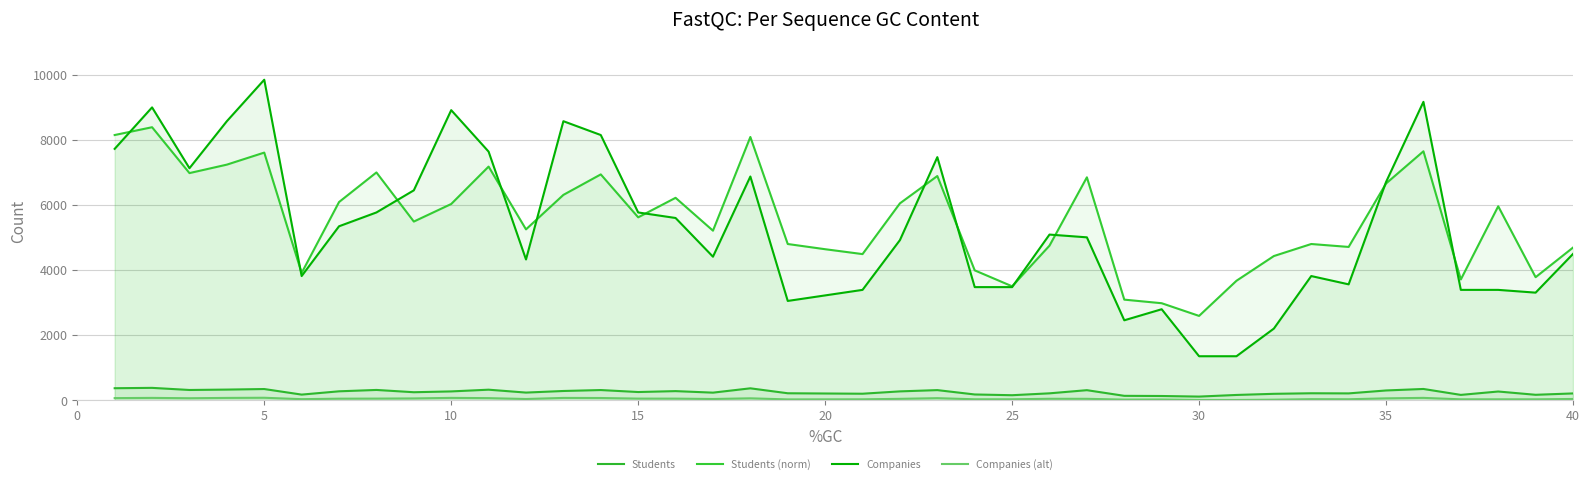

Does the chart display data point markers on the line(s)?

No